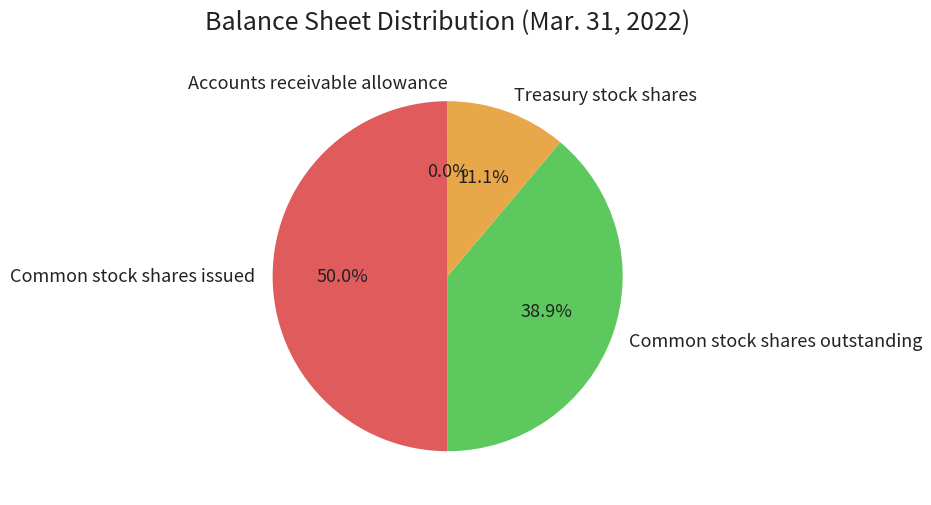

What is the largest slice in the pie chart?

Common stock shares issued